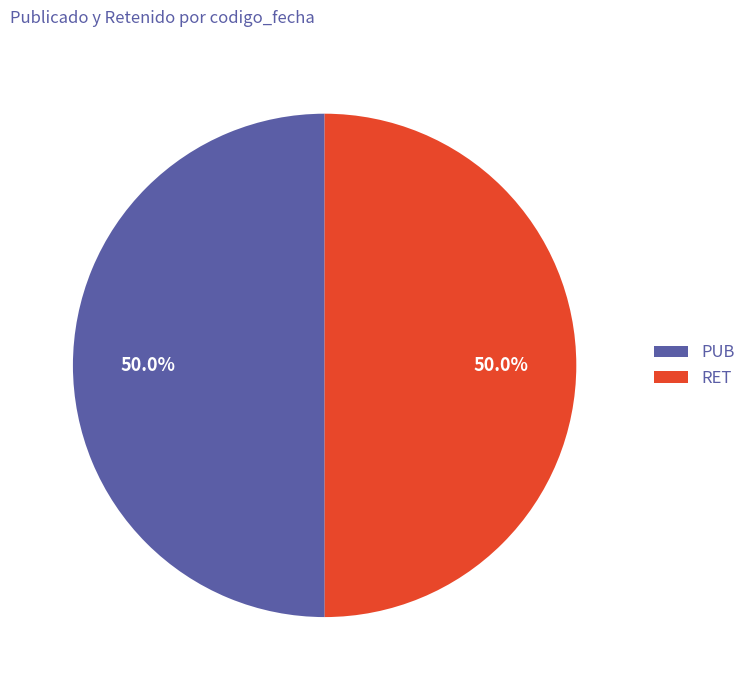

True or false: RET accounts for 50% of the total.

True